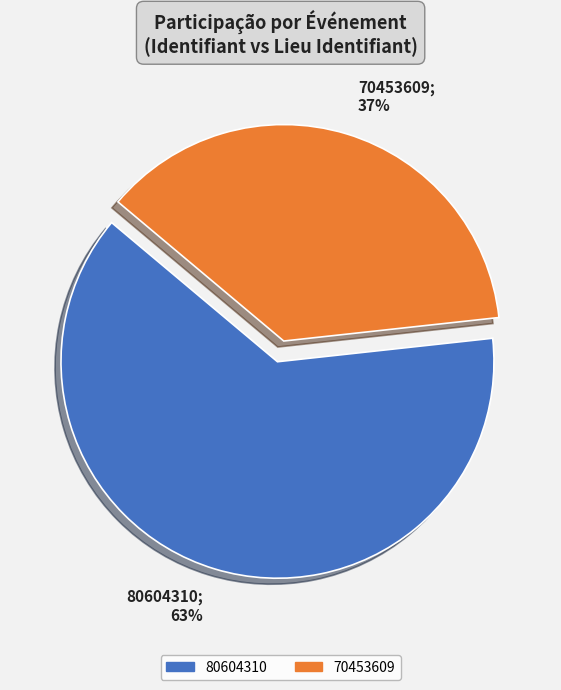

How many segments does this pie chart have?

2